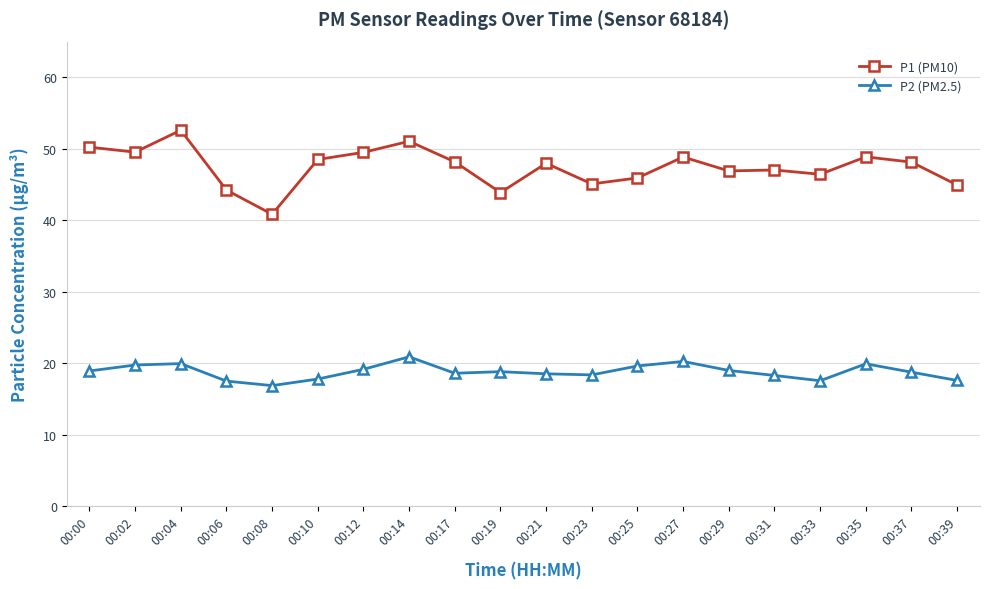

What is the spread (max minus min) of values at 00:00?

31.3